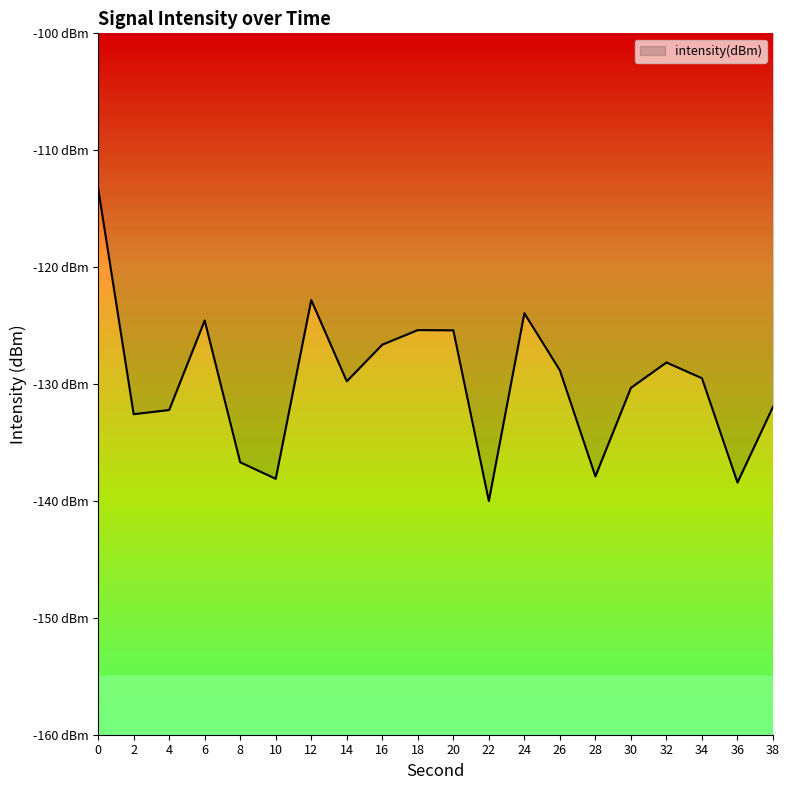

Reading left to right, what are all the values shown in this chart?

-113.2	-132.6	-132.2	-124.6	-136.7	-138.1	-122.8	-129.8	-126.6	-125.4	-125.4	-140.0	-123.9	-128.8	-137.9	-130.3	-128.2	-129.5	-138.4	-131.9